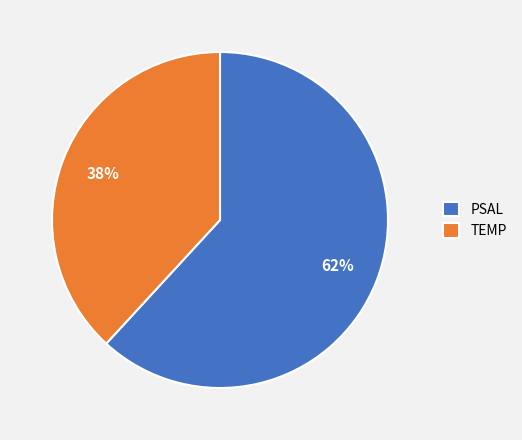

Combined, do TEMP and PSAL account for over 50%?

Yes